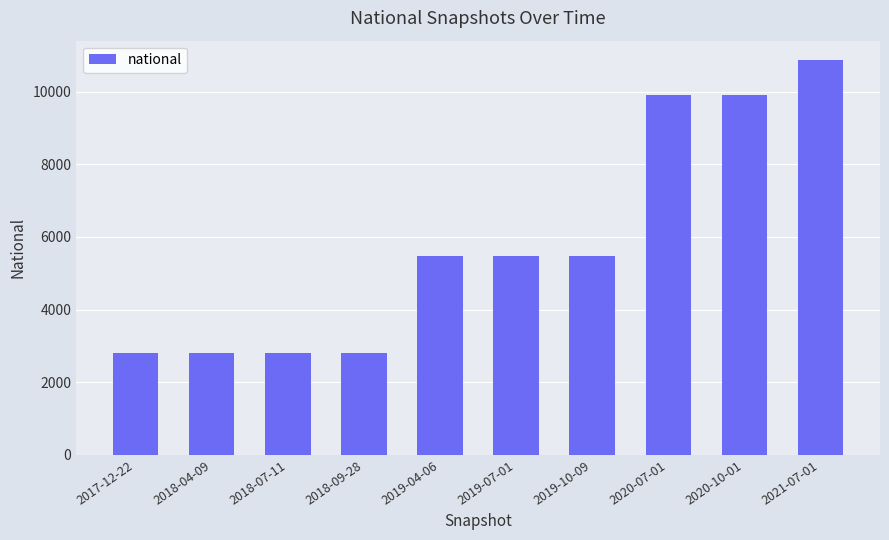

What is the difference between the values at 2019-04-06 and 2020-07-01?

4428